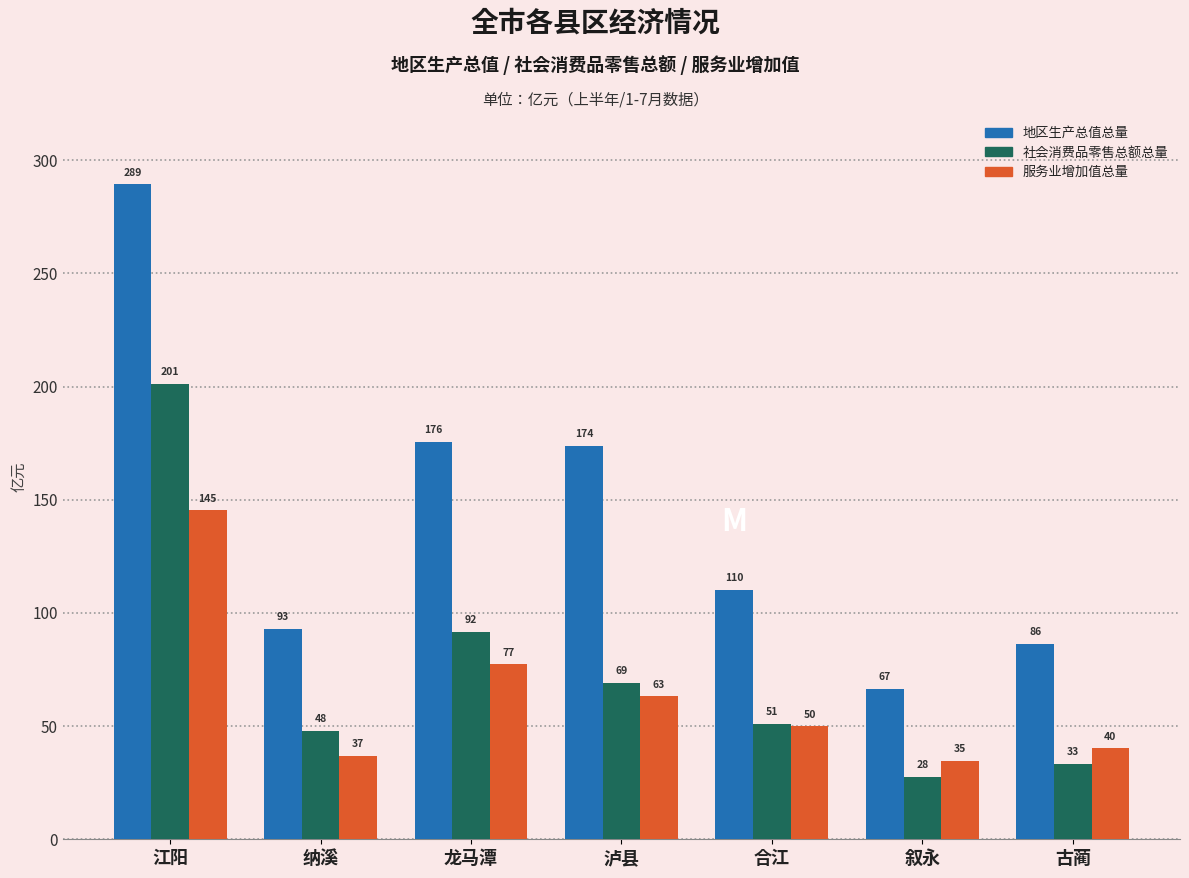

What is the average value of the 服务业增加值总量 series?

63.9